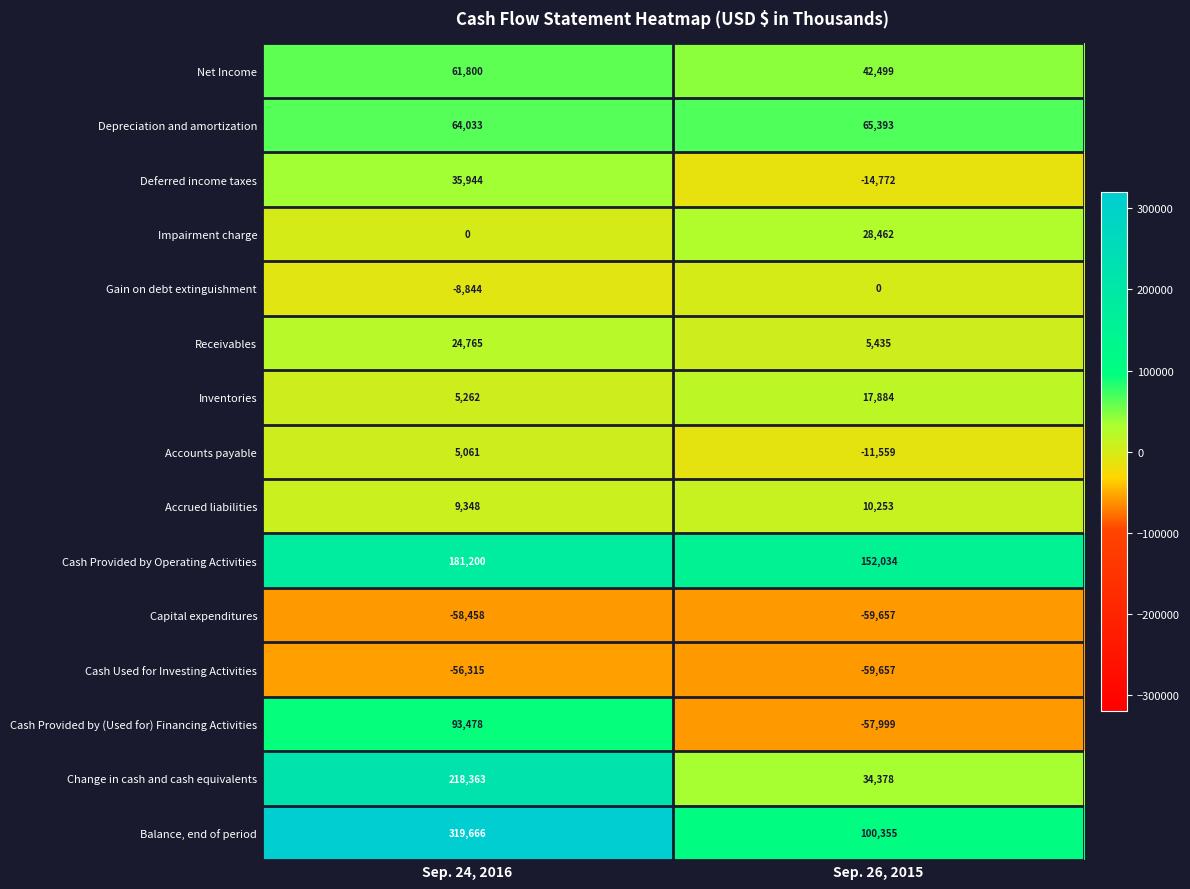

List the series in order of their peak value, highest first.

Balance, end of period, Change in cash and cash equivalents, Cash Provided by Operating Activities, Cash Provided by (Used for) Financing Activities, Depreciation and amortization, Net Income, Deferred income taxes, Impairment charge, Receivables, Inventories, Accrued liabilities, Accounts payable, Gain on debt extinguishment, Cash Used for Investing Activities, Capital expenditures